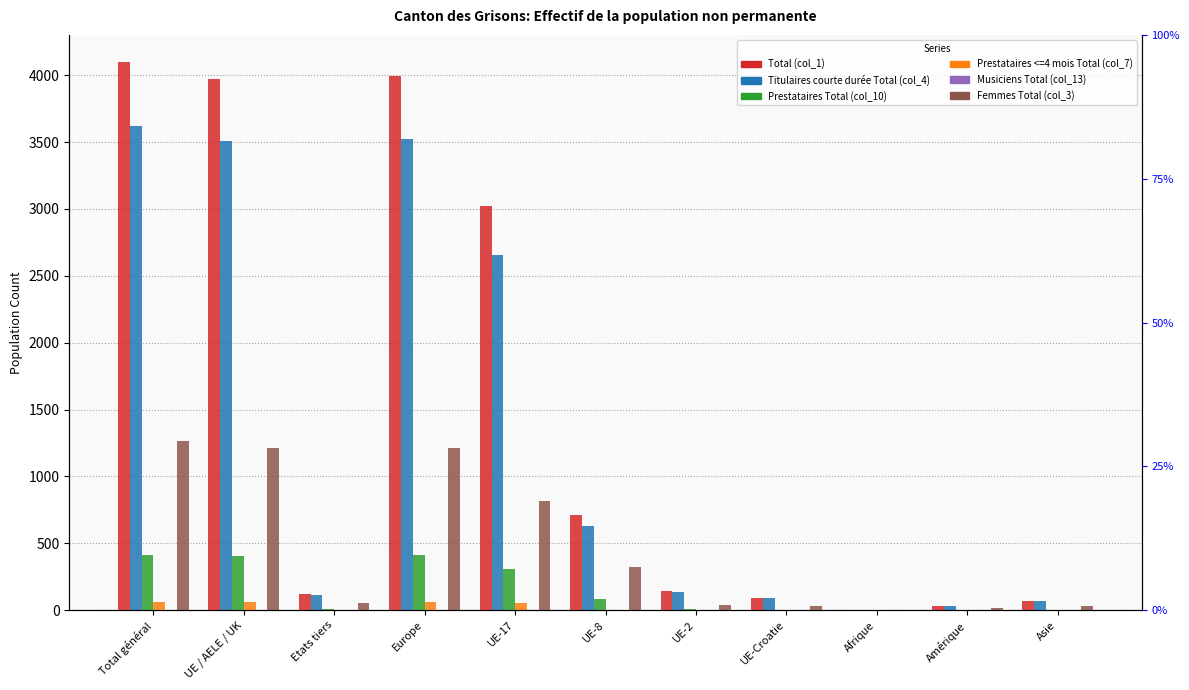

True or false: Total (col_1) has a value of 124 at Etats tiers.

True